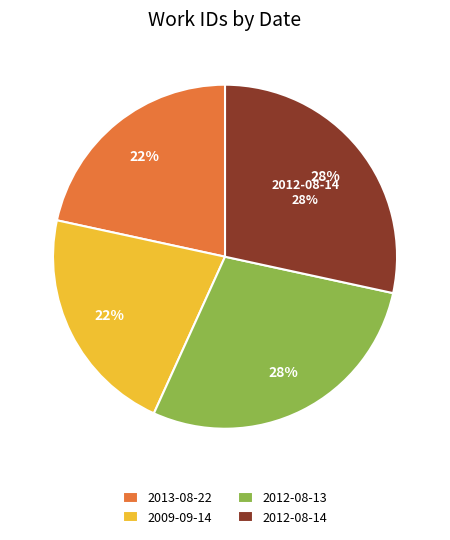

Which category has the biggest portion of the pie?

2012-08-14